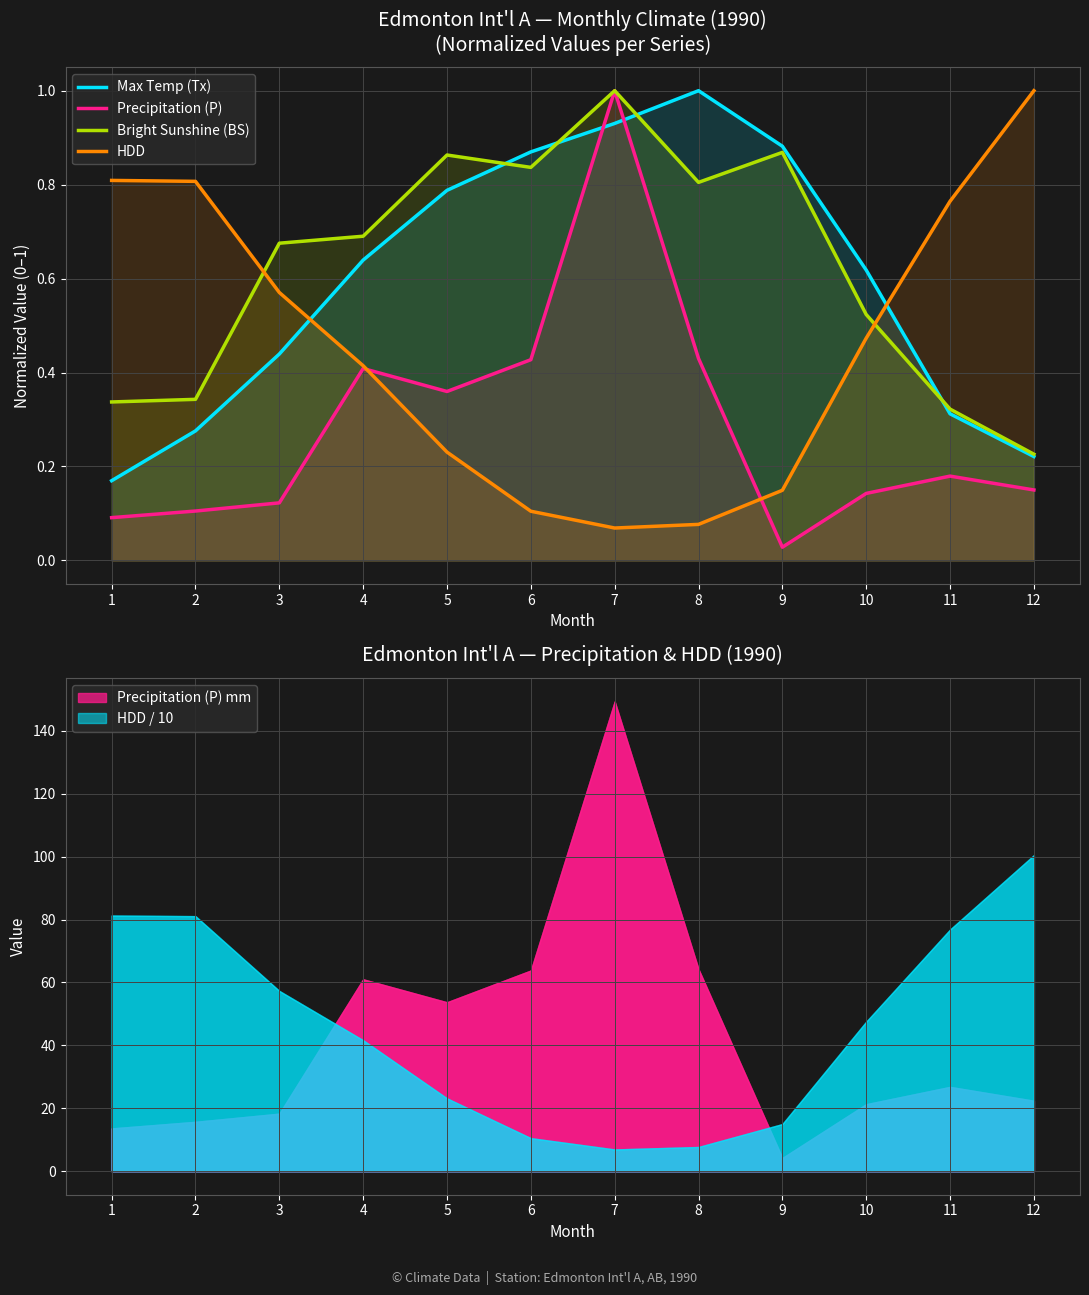

At which label does Max Temp (Tx) reach its peak?

8